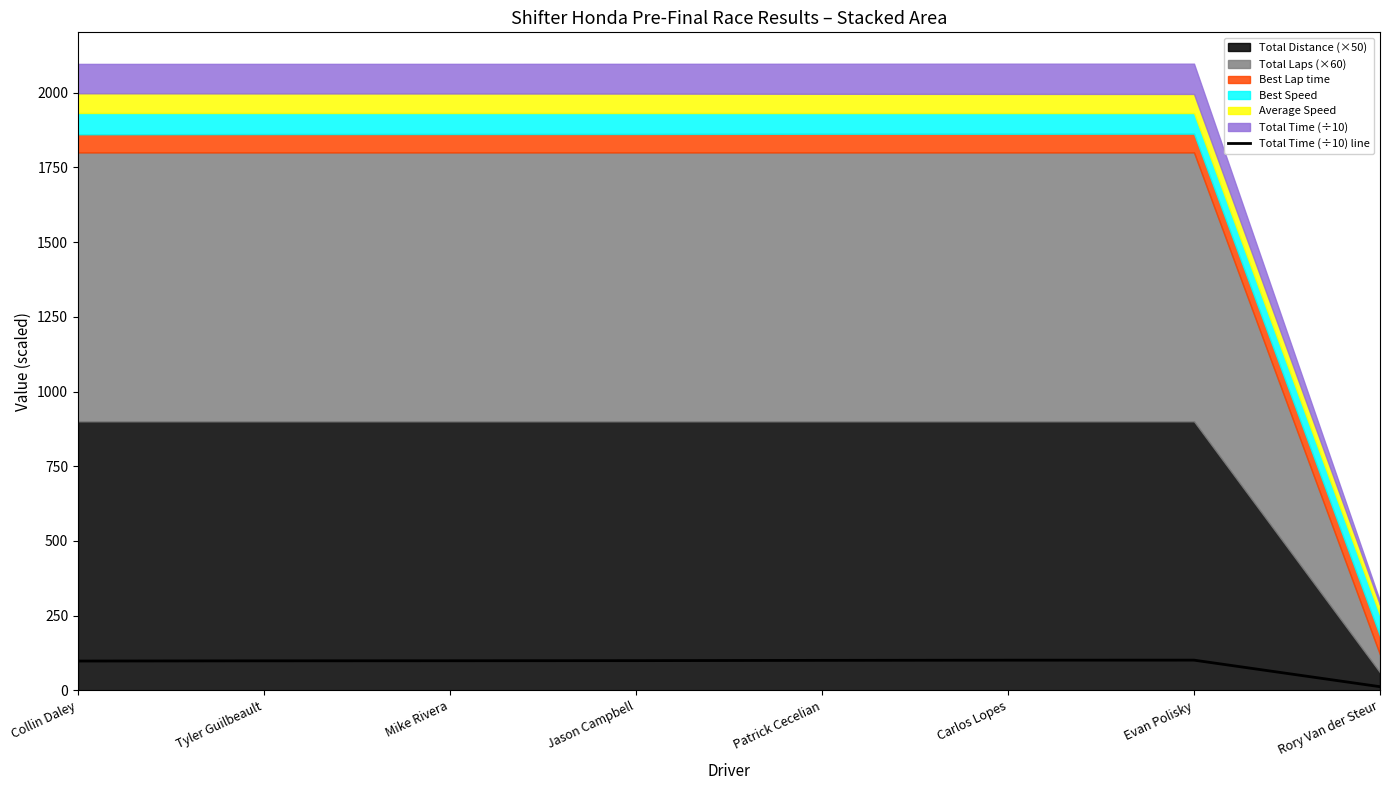

True or false: there are more than 2 points higher than both neighbors.

False